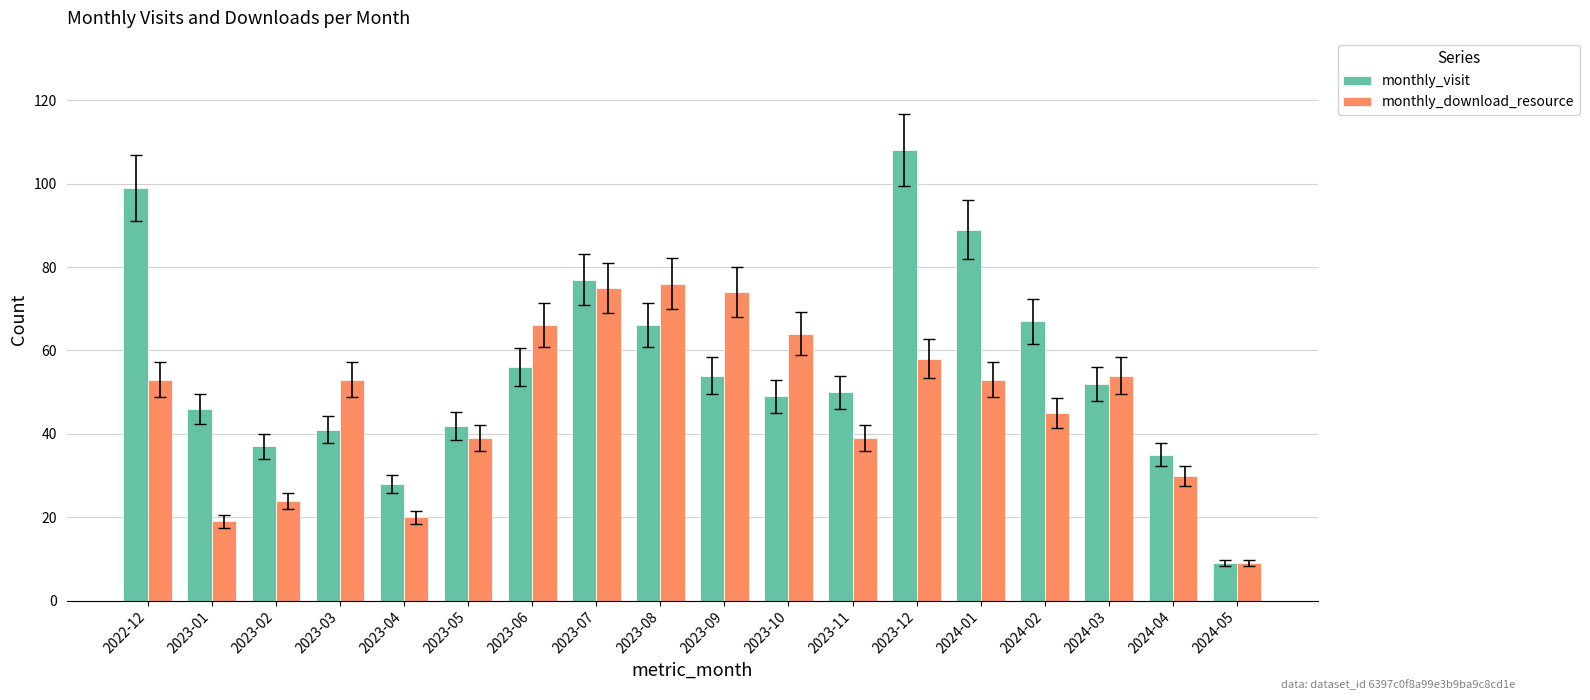

Reading right to left, what are all the values shown in this chart?

monthly_visit: 9	35	52	67	89	108	50	49	54	66	77	56	42	28	41	37	46	99
monthly_download_resource: 9	30	54	45	53	58	39	64	74	76	75	66	39	20	53	24	19	53